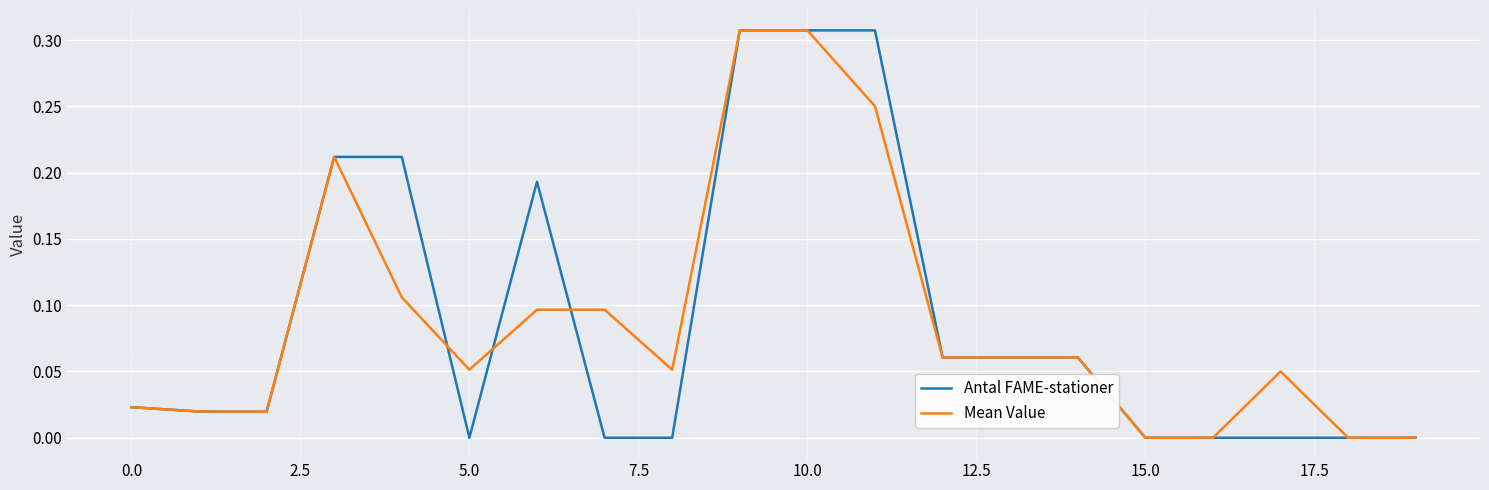

The Mean Value series shows -0.2 at 15.0. True or false?

False